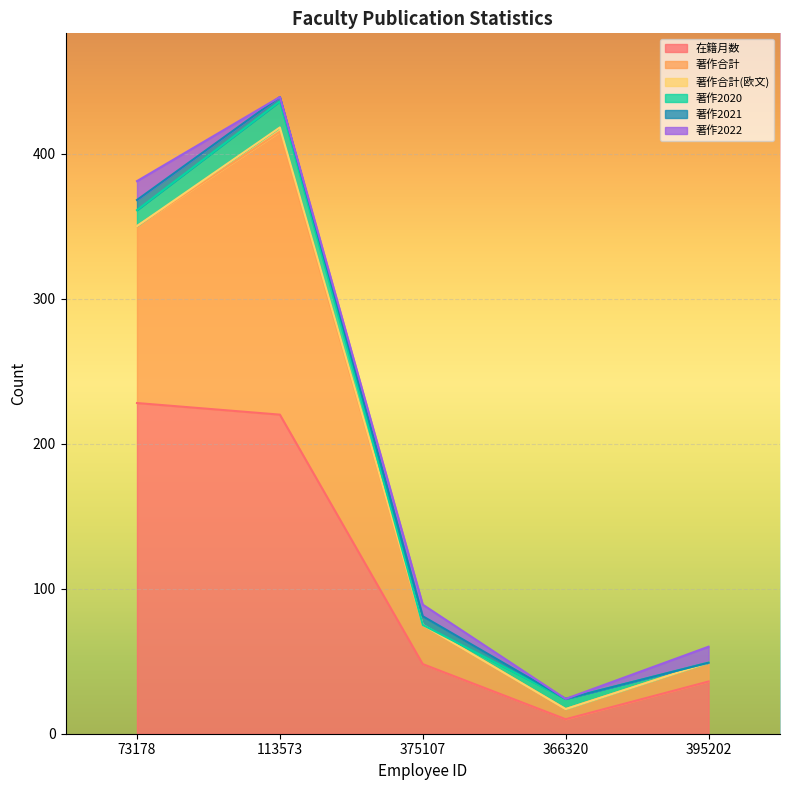

Rank the series by their maximum value, from lowest to highest.

著作合計(欧文), 著作2021, 著作2022, 著作2020, 著作合計, 在籍月数